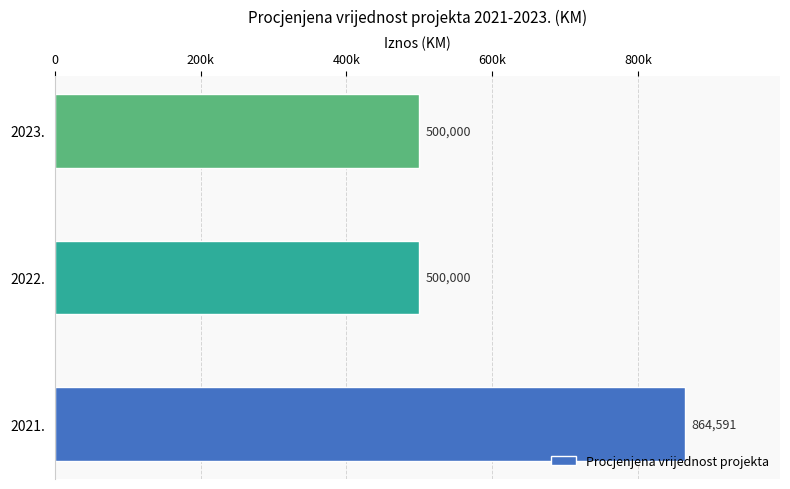

Are the bars horizontal?

Yes